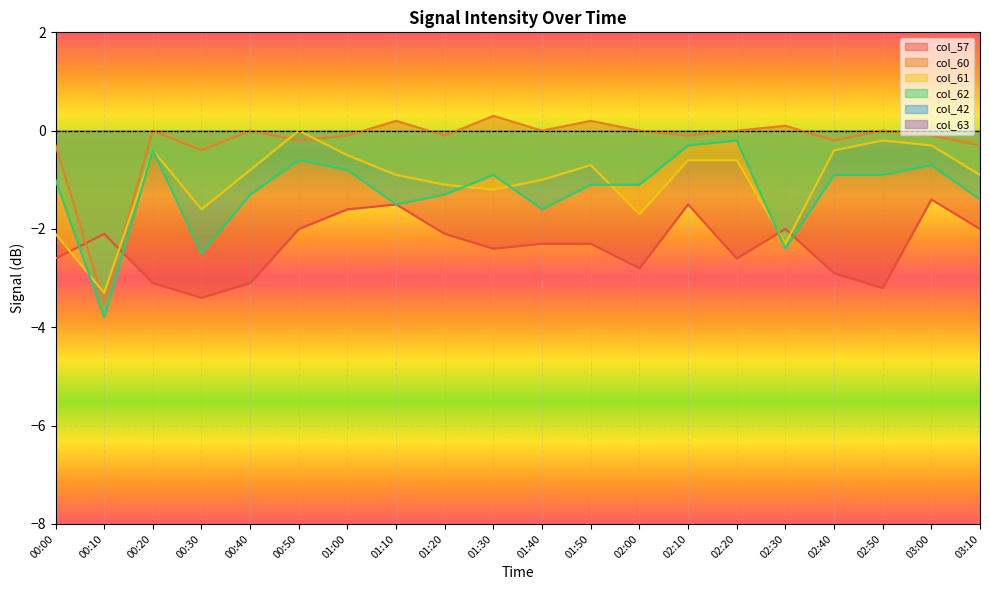

Which has a higher value, 02:50 or 00:30?

02:50